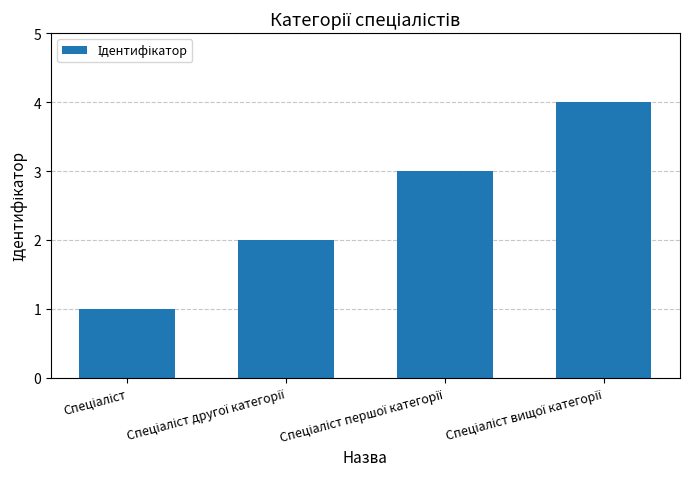

What is the sum of all values?

10